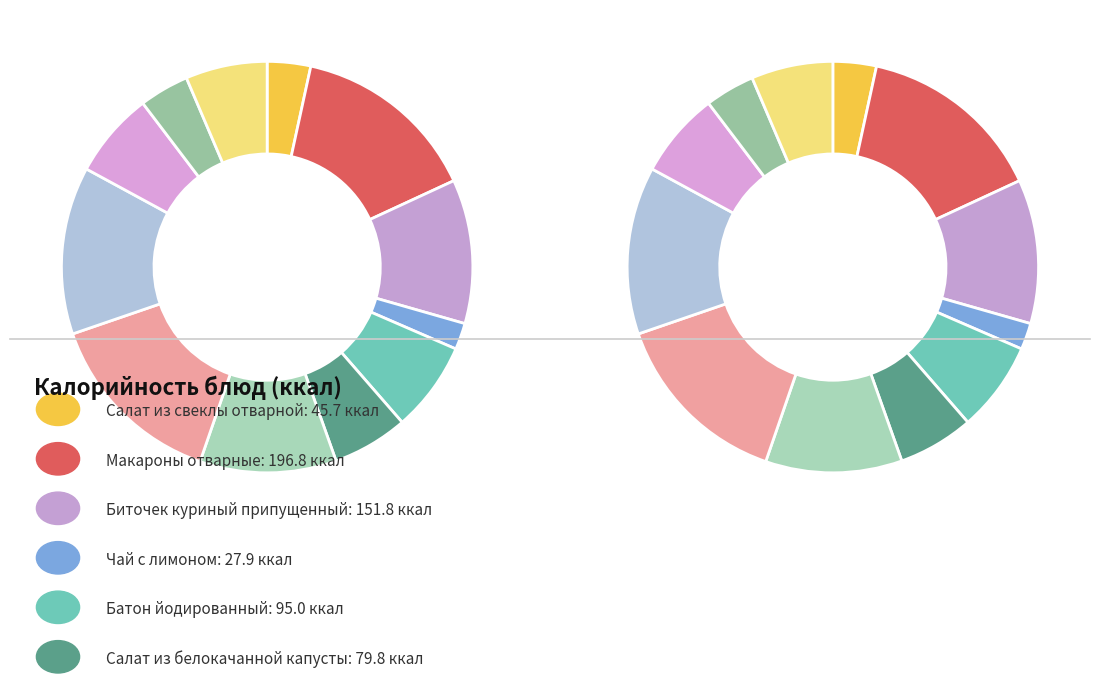

Count the number of slices in the pie.

12